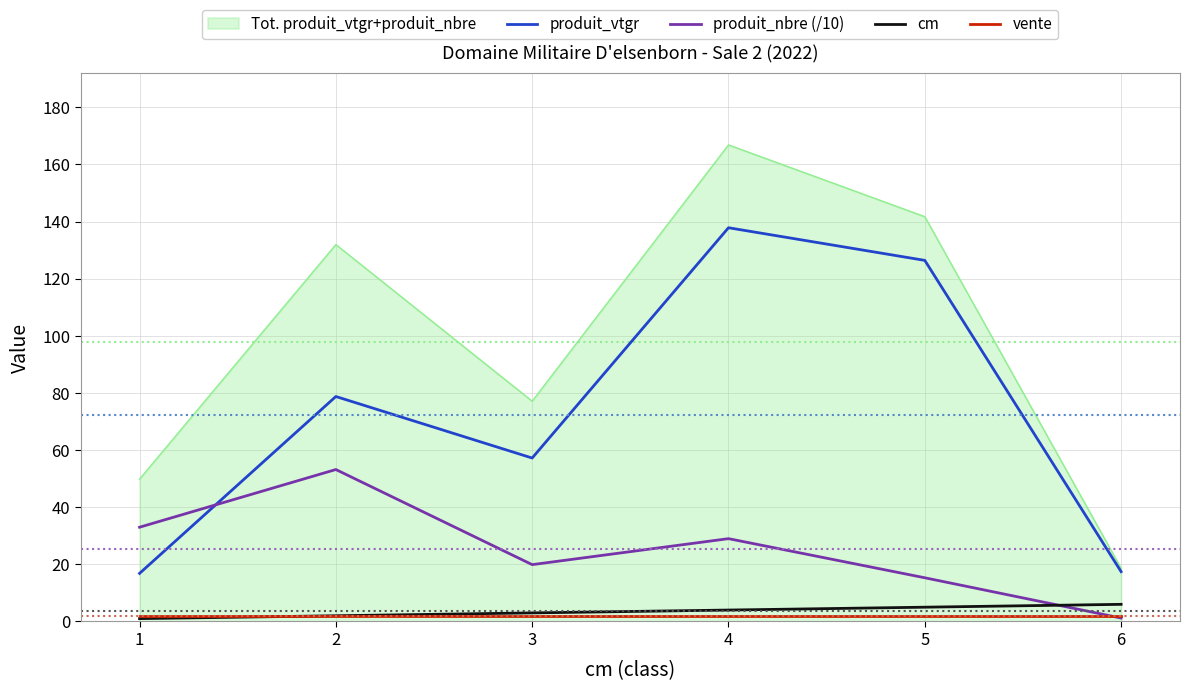

Is it true that cm equals 5.0 at 5?

True